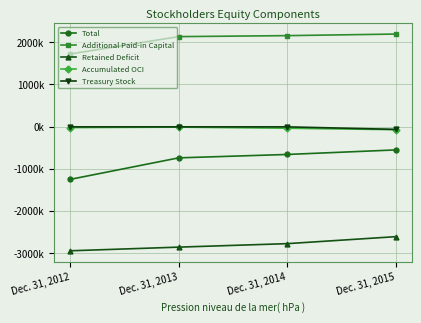

Is the value of Additional Paid-in Capital at Dec. 31, 2015 greater than the value of Treasury Stock at Dec. 31, 2012?

Yes